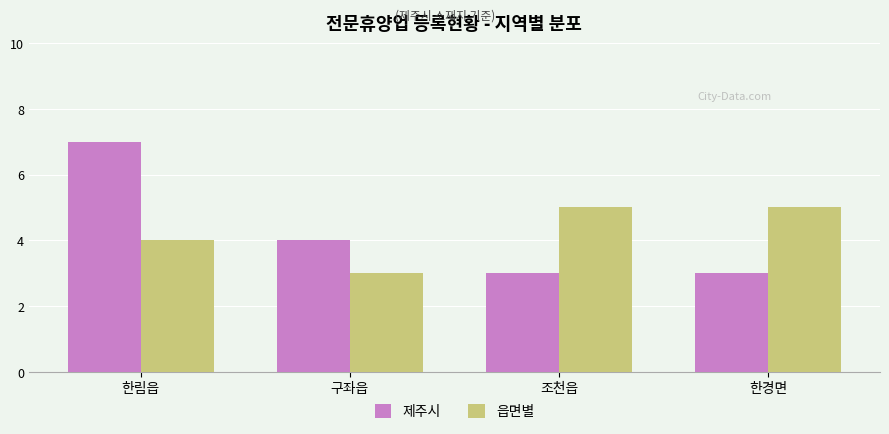

Read the 읍면별 value at 한림읍.

4